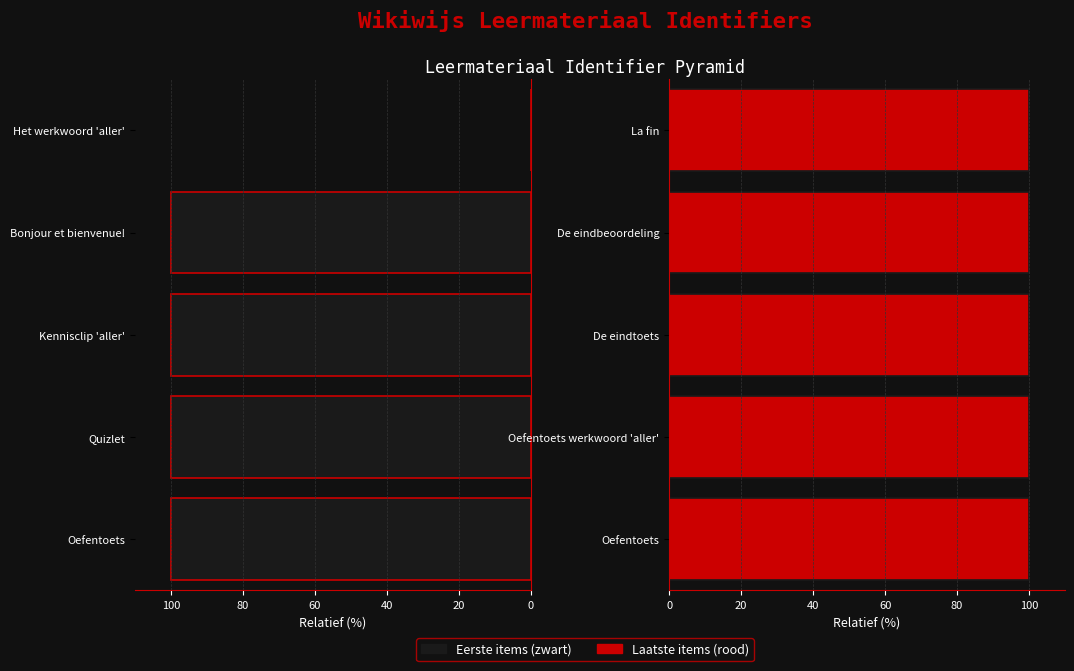

Which series has the largest total across all categories?

Rechts (rood)